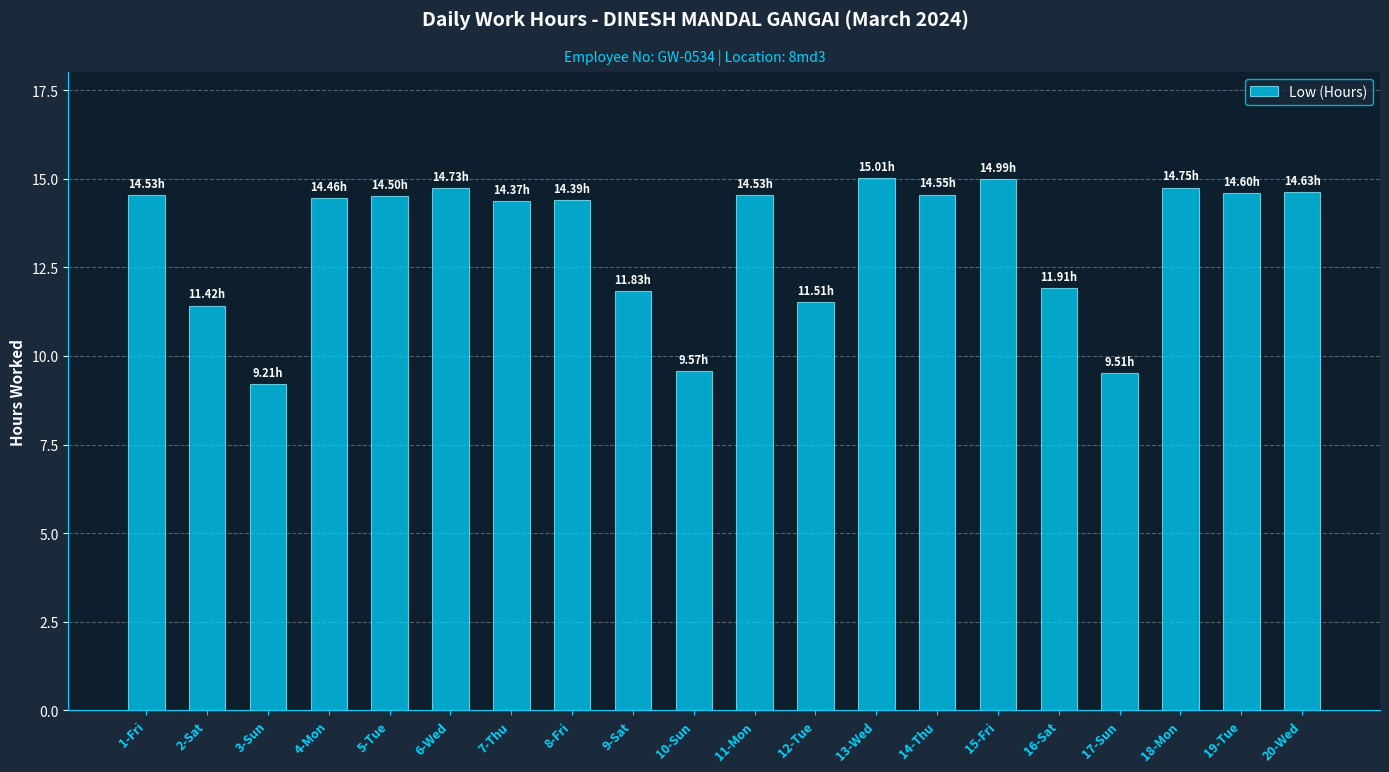

What is the maximum value shown in the chart?

15.0